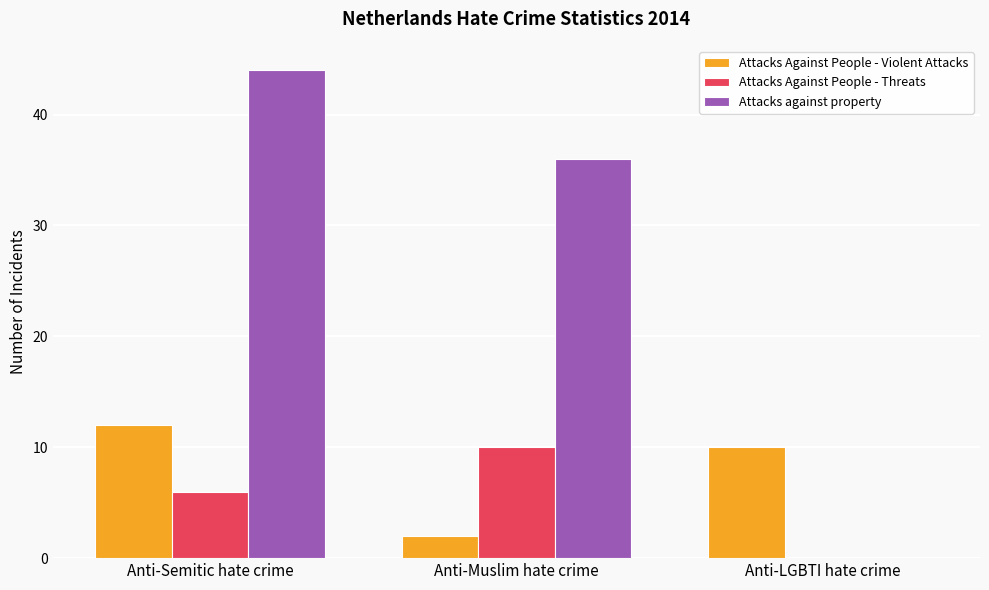

Reading right to left, list all the values displayed in this chart.

Attacks Against People - Violent Attacks: Anti-LGBTI hate crime=10	Anti-Muslim hate crime=2	Anti-Semitic hate crime=12
Attacks Against People - Threats: Anti-LGBTI hate crime=0	Anti-Muslim hate crime=10	Anti-Semitic hate crime=6
Attacks against property: Anti-LGBTI hate crime=0	Anti-Muslim hate crime=36	Anti-Semitic hate crime=44